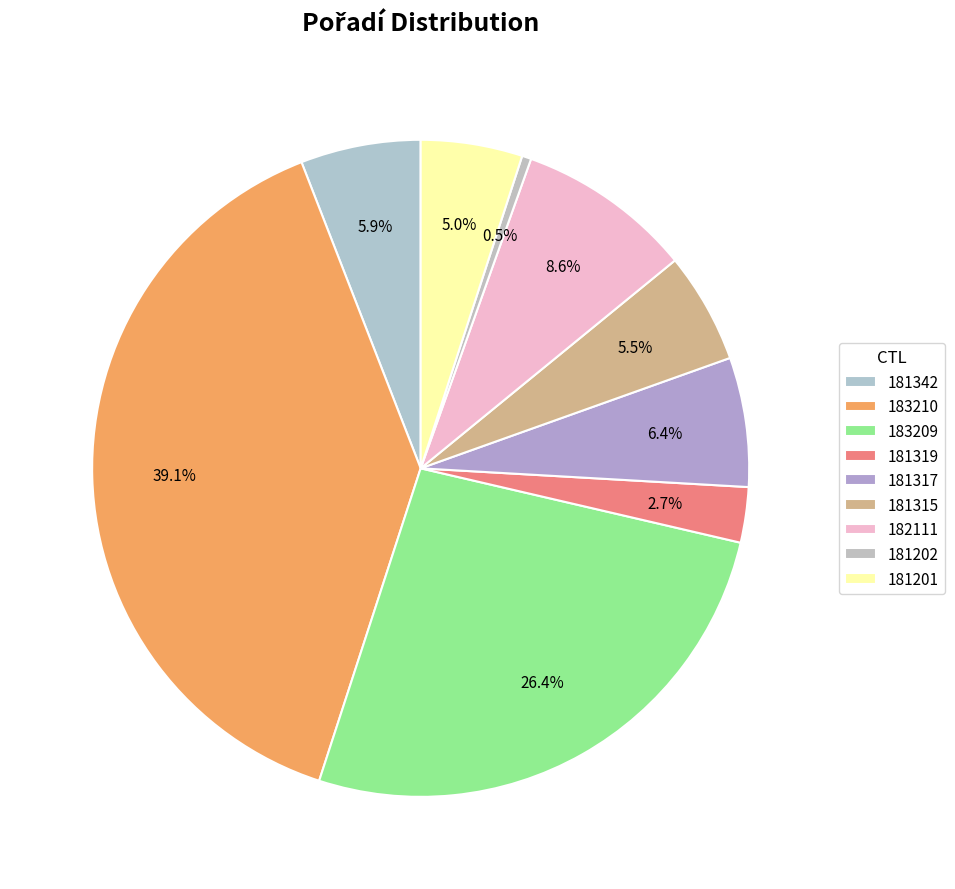

Count the number of slices in the pie.

9